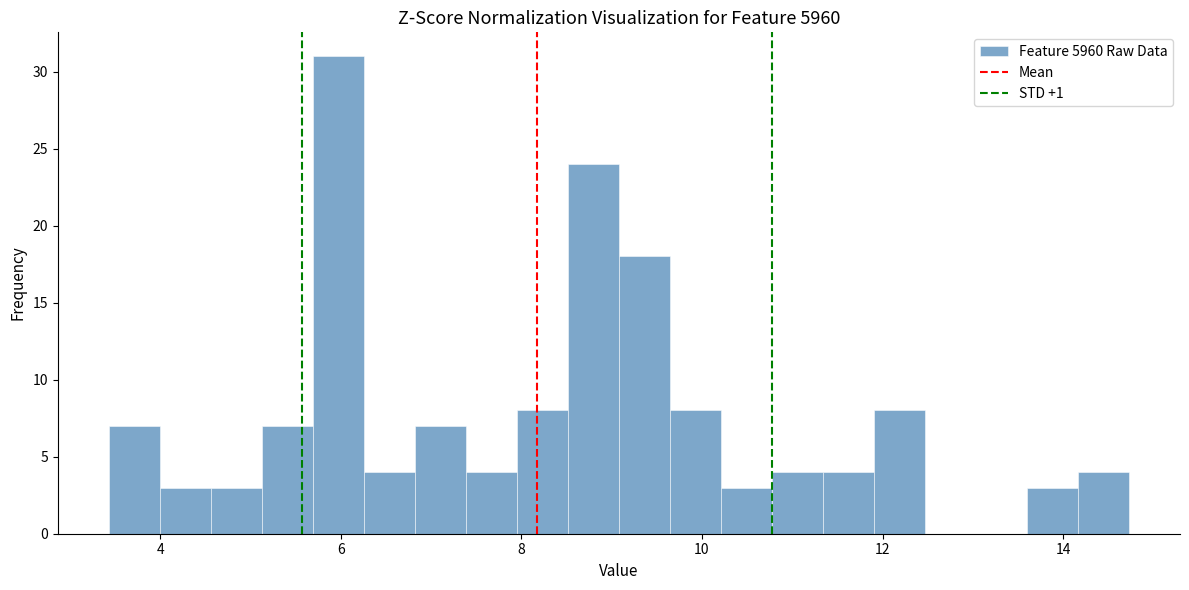

Read against the x-axis, roughly where is the centre of the tallest bar?

6.0